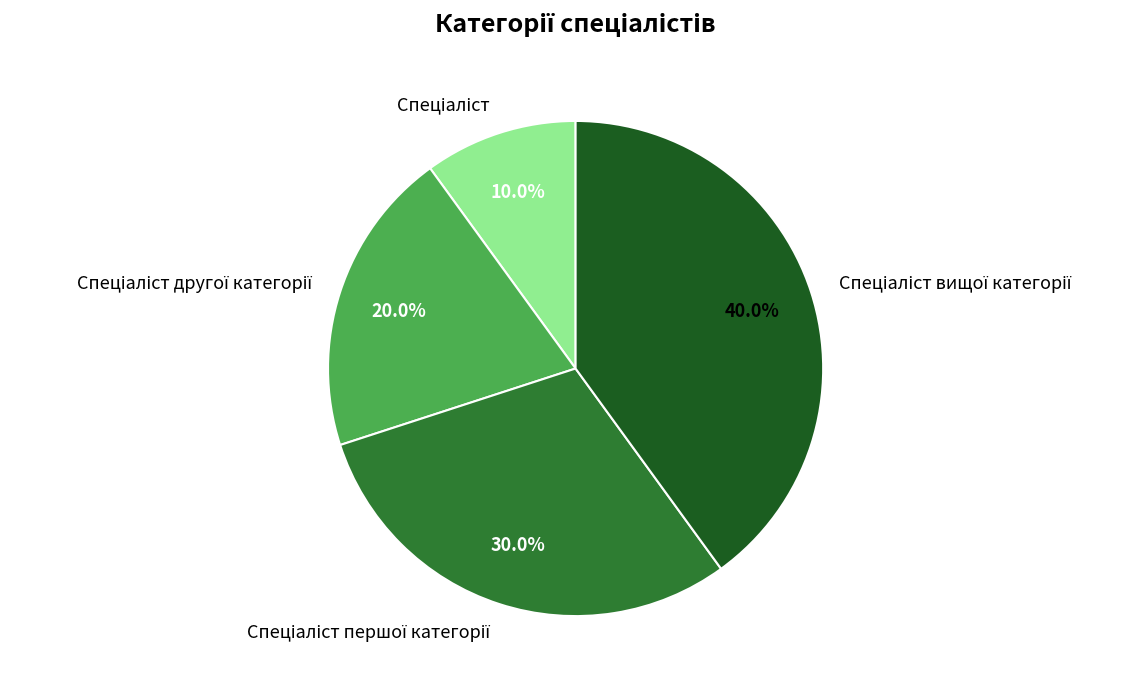

How many segments does this pie chart have?

4